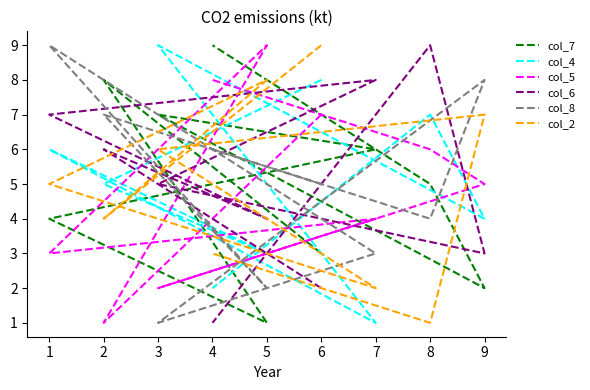

At which category does col_6 reach its first local valley?

5